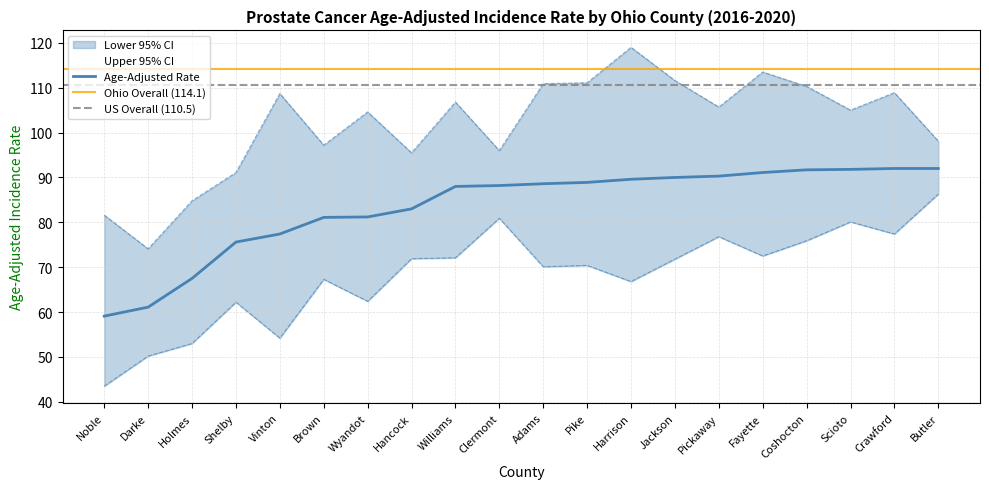

True or false: Age-Adjusted Rate has more than 2 interior local peaks.

False